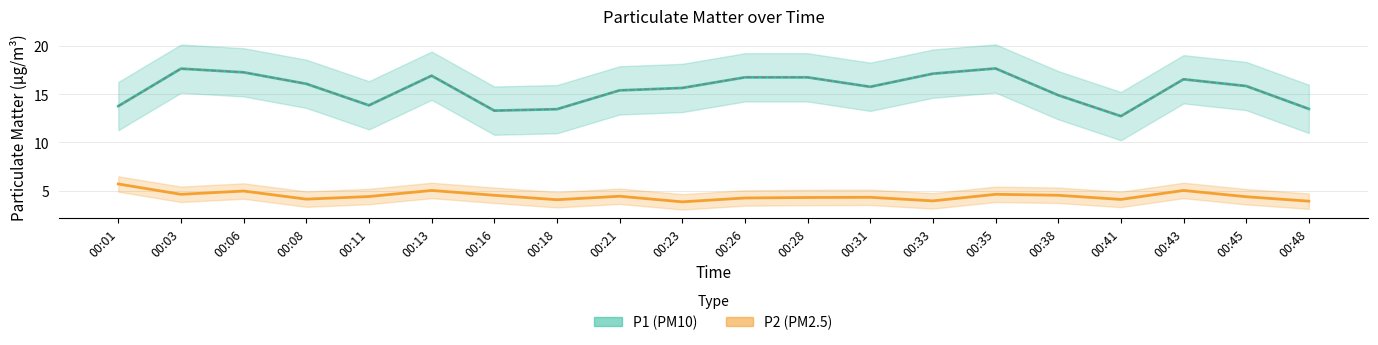

Between 00:08 and 00:23, which is larger?

00:08